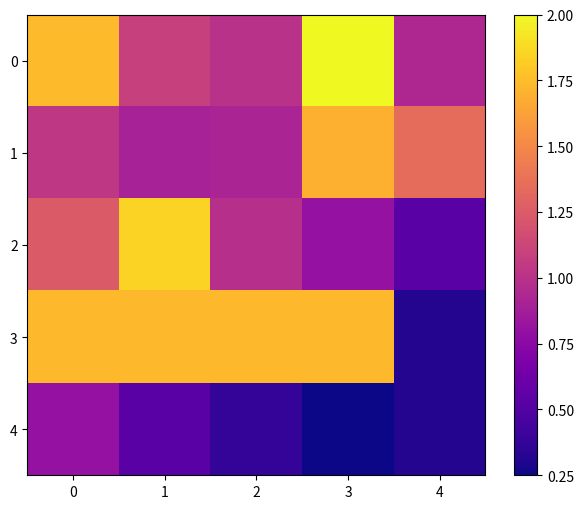

Count the number of data series in this chart.

5